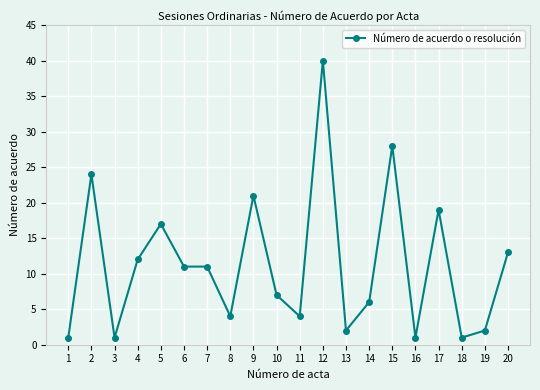

Which category has the highest value across all series?

12